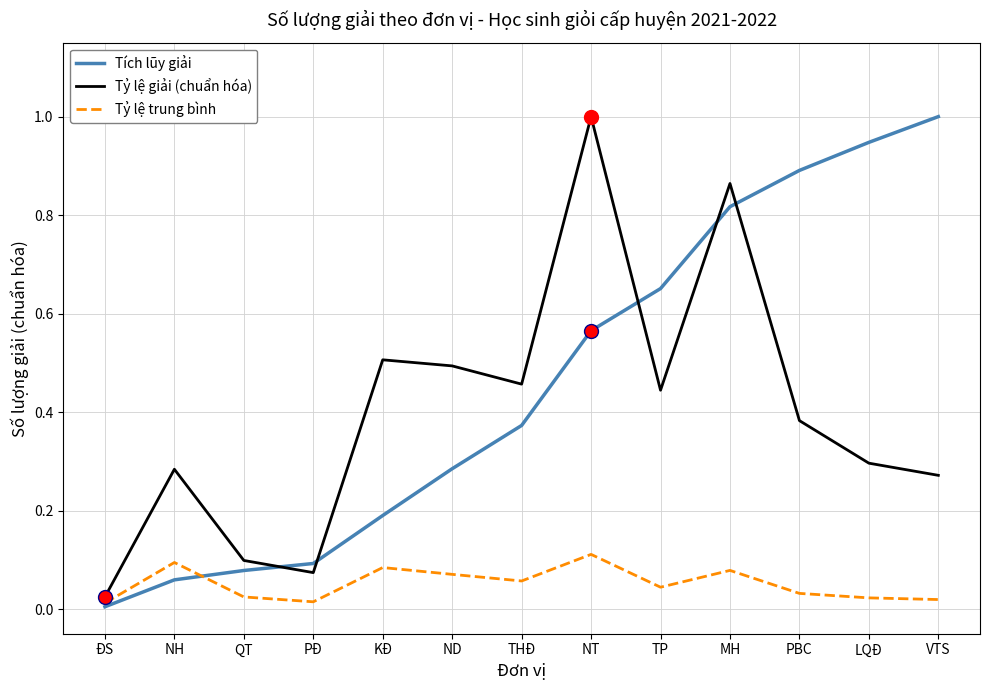

What position from the right is THĐ?

7